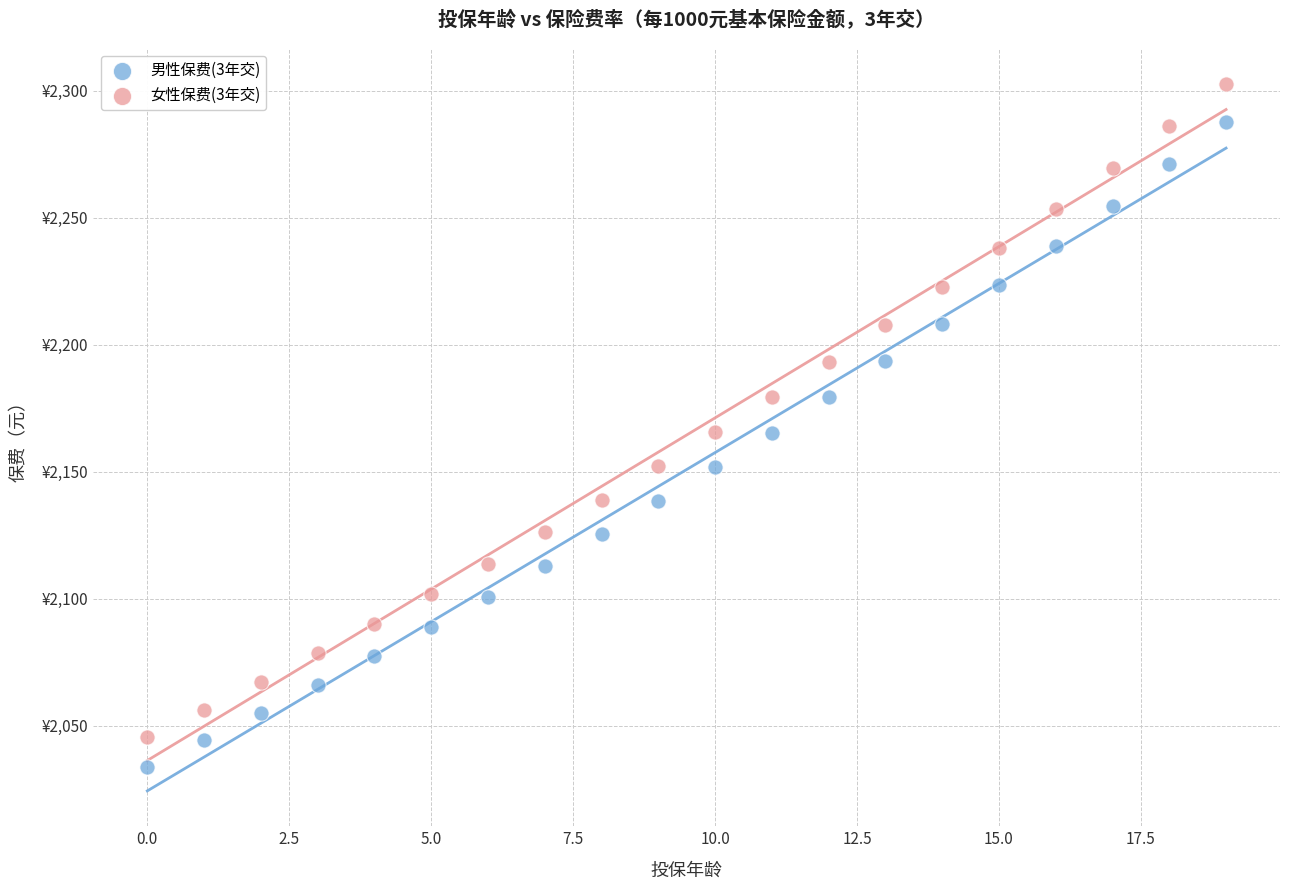

What are all the series names shown in the legend?

男性保费(3年交), 女性保费(3年交)